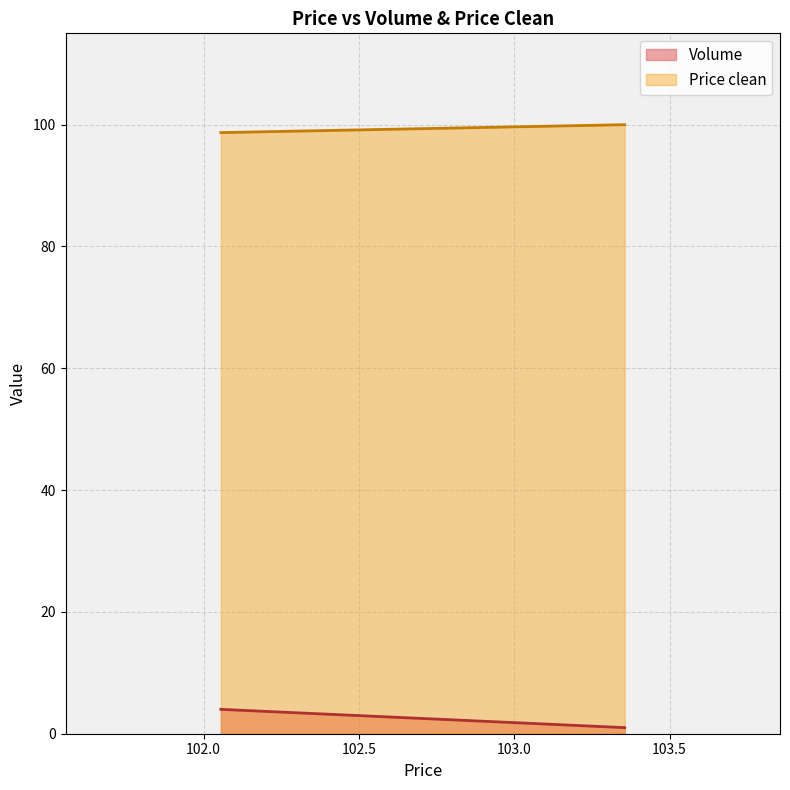

Between 103.355556 and 102.055556, which series saw the biggest shift?

Volume